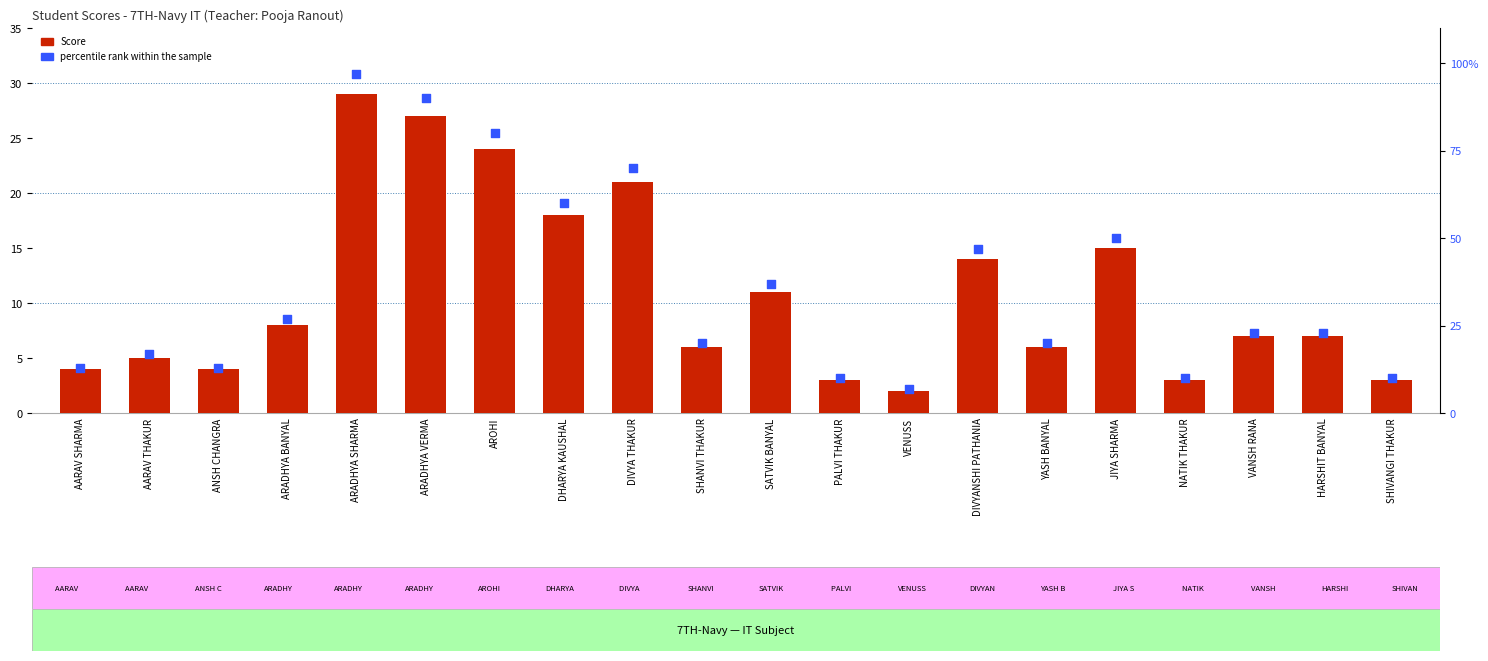

What is the total value across all series at ARADHYA VERMA?

117